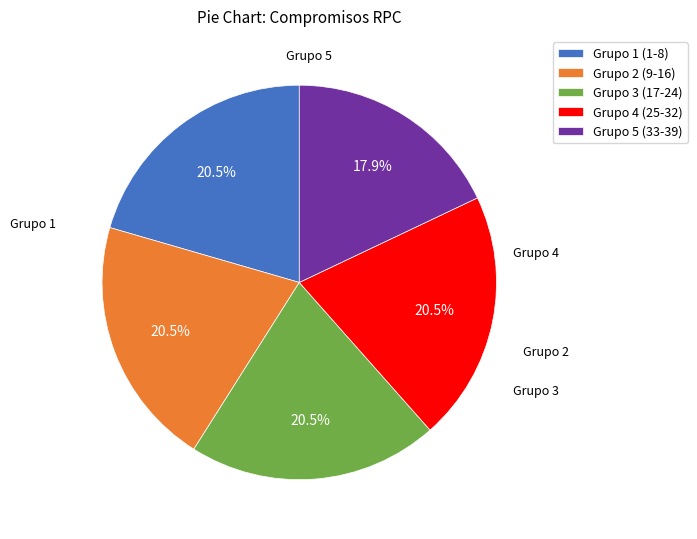

What is the total percentage of Grupo 4 (25-32) and Grupo 3 (17-24)?

41.0%